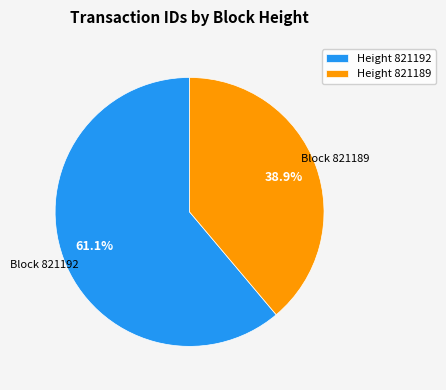

Which category has the biggest portion of the pie?

Height 821192